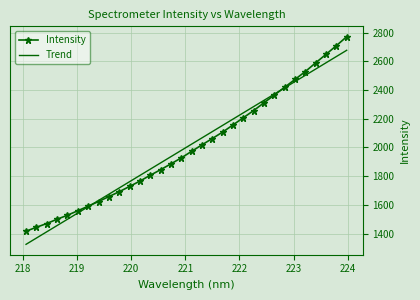

At which category does the chart reach its minimum across all series?

218.0596